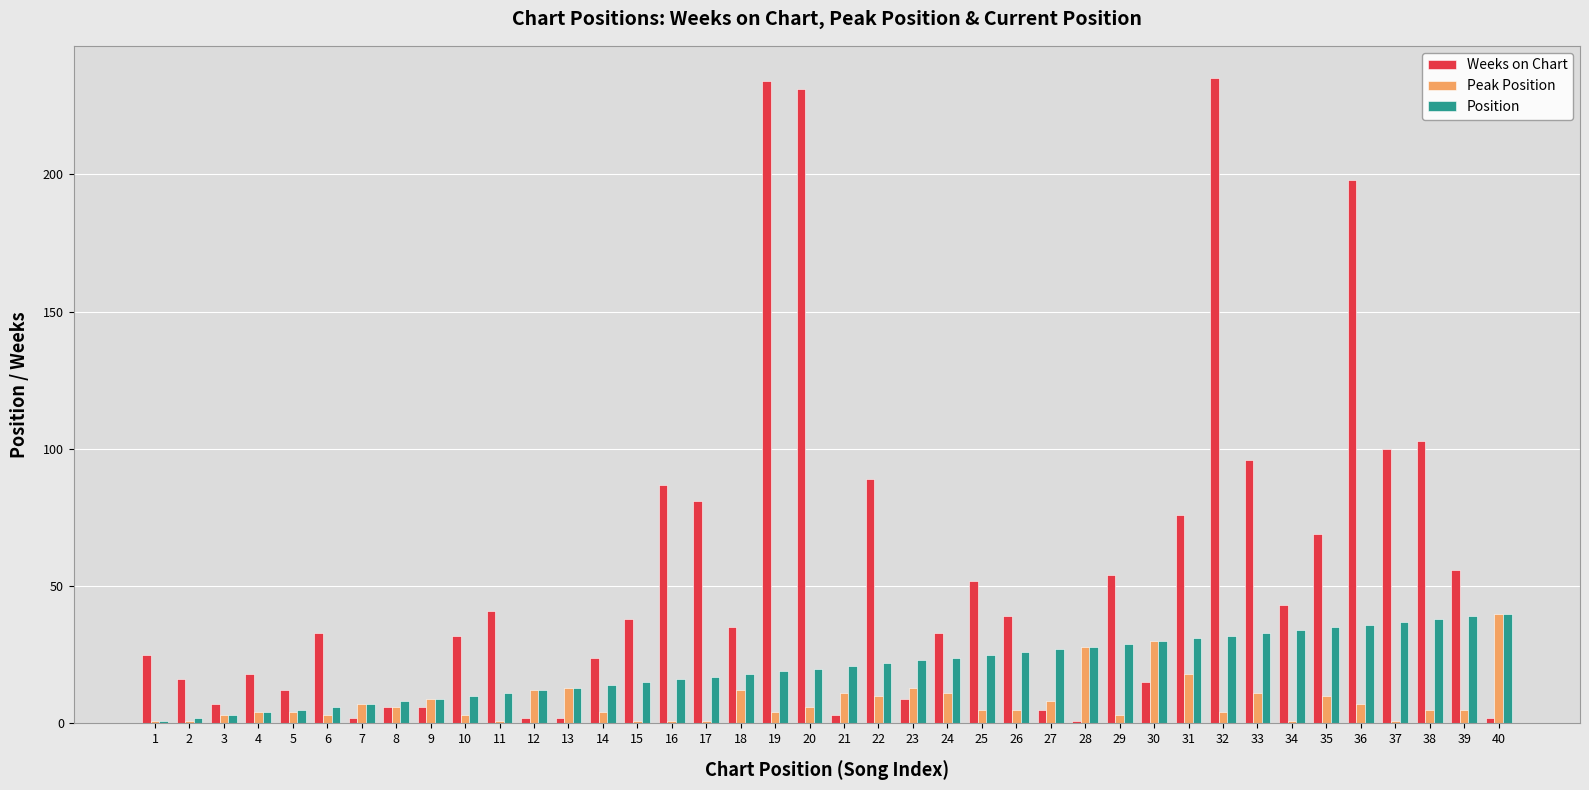

Which series has the widest spread of values?

Weeks on Chart